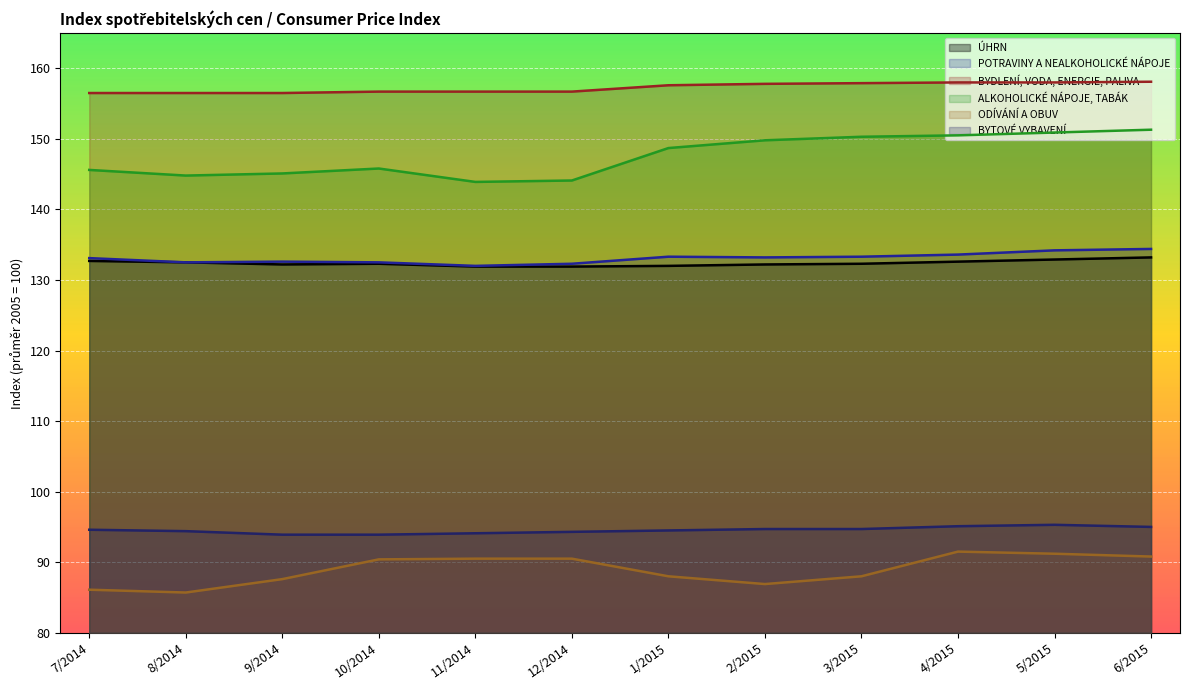

What is the difference between the maximum and minimum values in the POTRAVINY A NEALKOHOLICKÉ NÁPOJE series?

2.4